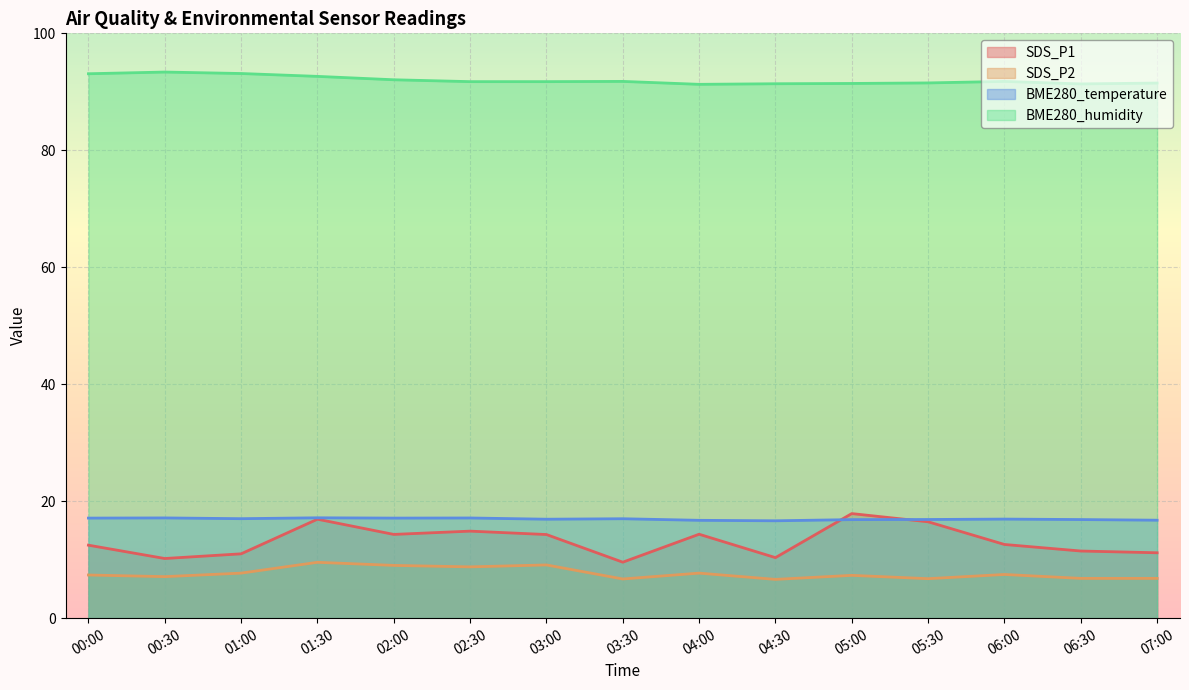

Reading left to right, extract all data points from this chart.

SDS_P1: 00:00=12.5	00:30=10.2	01:00=11.0	01:30=16.9	02:00=14.3	02:30=14.9	03:00=14.3	03:30=9.6	04:00=14.3	04:30=10.3	05:00=17.9	05:30=16.5	06:00=12.6	06:30=11.5	07:00=11.2
SDS_P2: 00:00=7.4	00:30=7.1	01:00=7.7	01:30=9.6	02:00=9.0	02:30=8.8	03:00=9.1	03:30=6.7	04:00=7.7	04:30=6.6	05:00=7.3	05:30=6.8	06:00=7.5	06:30=6.8	07:00=6.8
BME280_temperature: 00:00=17.1	00:30=17.1	01:00=17.0	01:30=17.2	02:00=17.1	02:30=17.1	03:00=16.9	03:30=17.0	04:00=16.7	04:30=16.6	05:00=16.9	05:30=16.9	06:00=16.9	06:30=16.9	07:00=16.8
BME280_humidity: 00:00=93.1	00:30=93.4	01:00=93.1	01:30=92.6	02:00=92.1	02:30=91.7	03:00=91.7	03:30=91.8	04:00=91.3	04:30=91.4	05:00=91.4	05:30=91.5	06:00=91.8	06:30=91.3	07:00=91.5